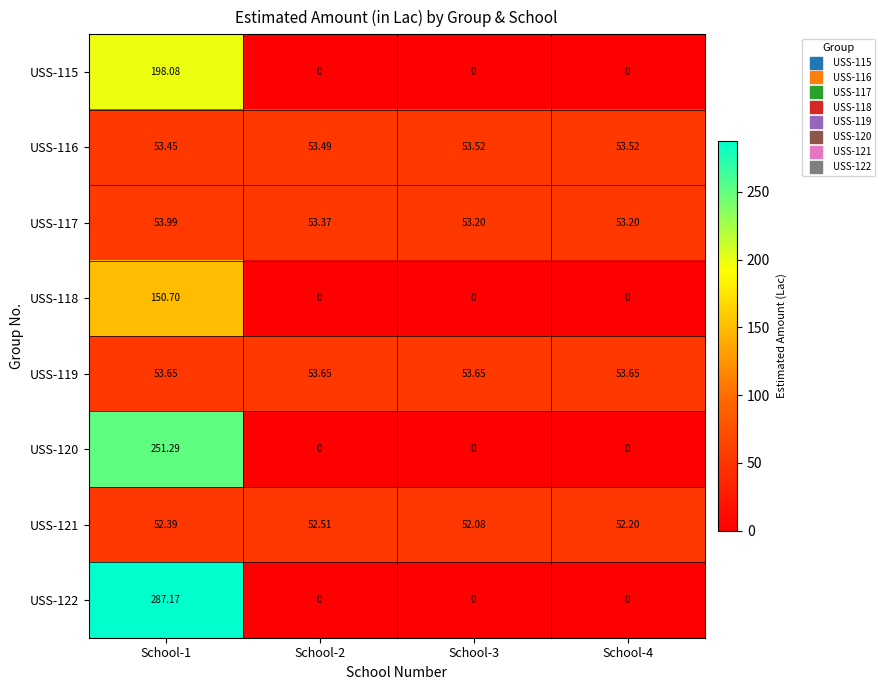

Is the value of USS-120 at School-1 greater than the value of USS-118 at School-3?

Yes